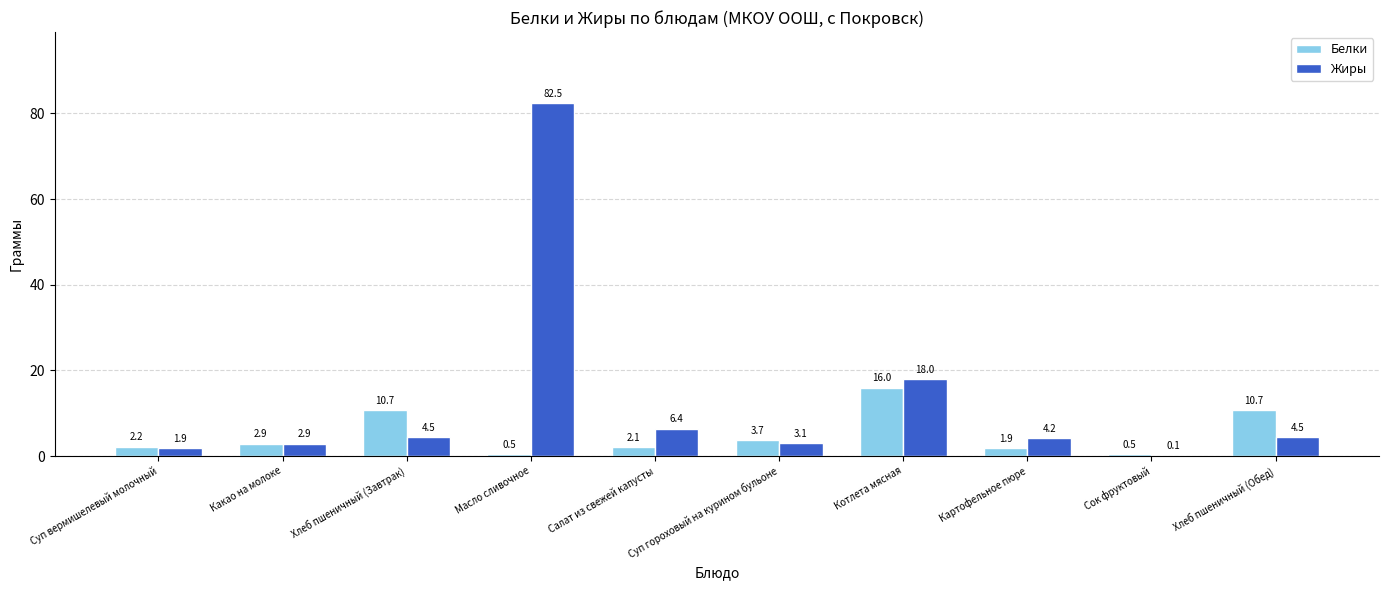

Are the bars horizontal?

No